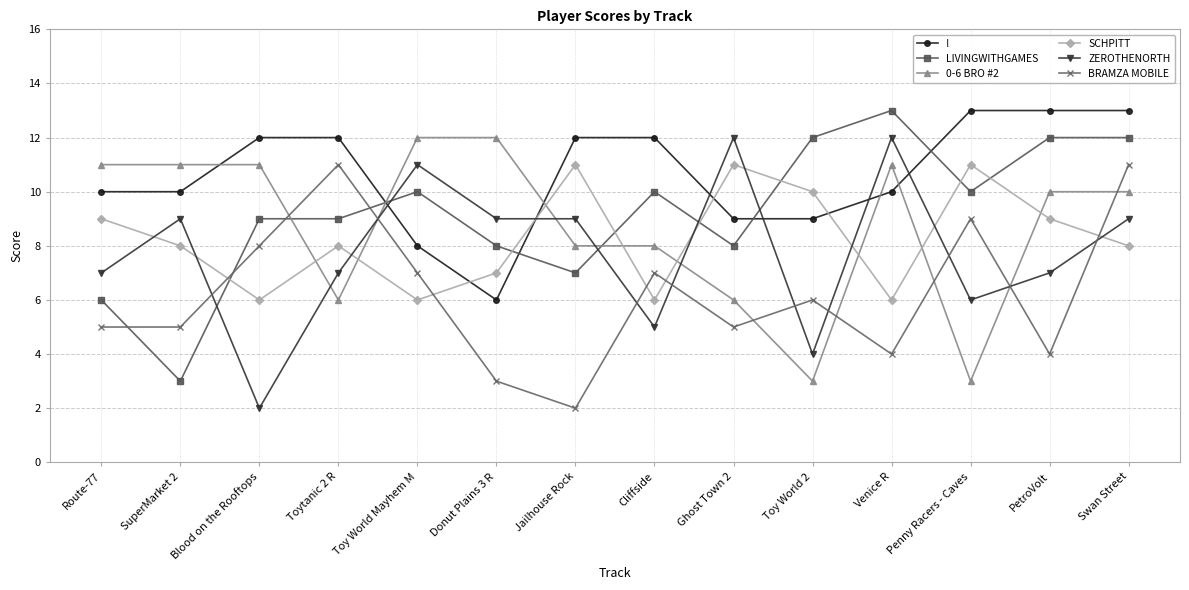

What is the difference between the SCHPITT values at Toy World 2 and Venice R?

4